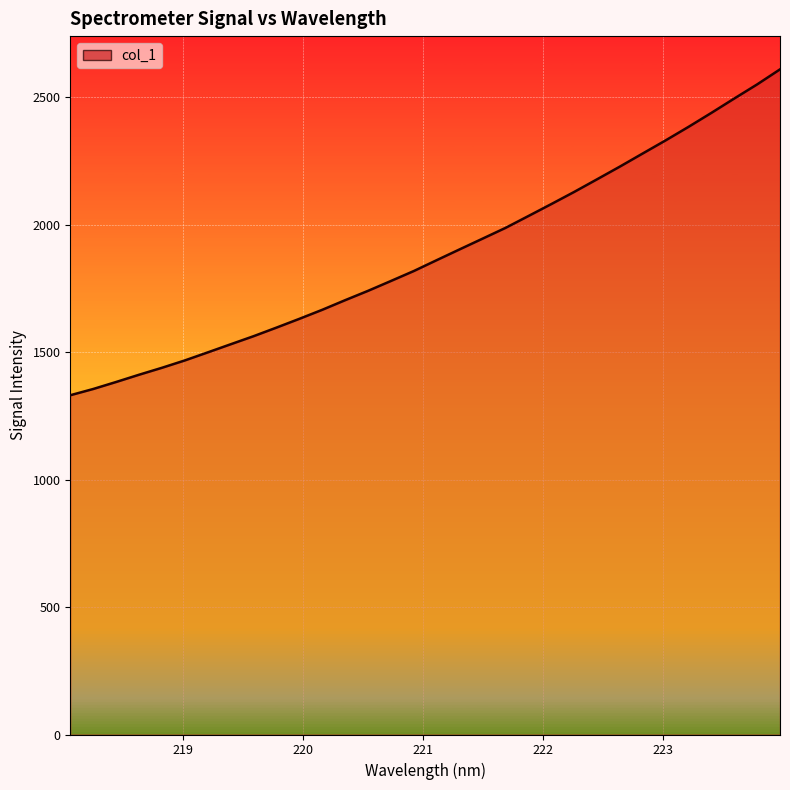

What is the difference between the maximum and minimum values?

1278.0